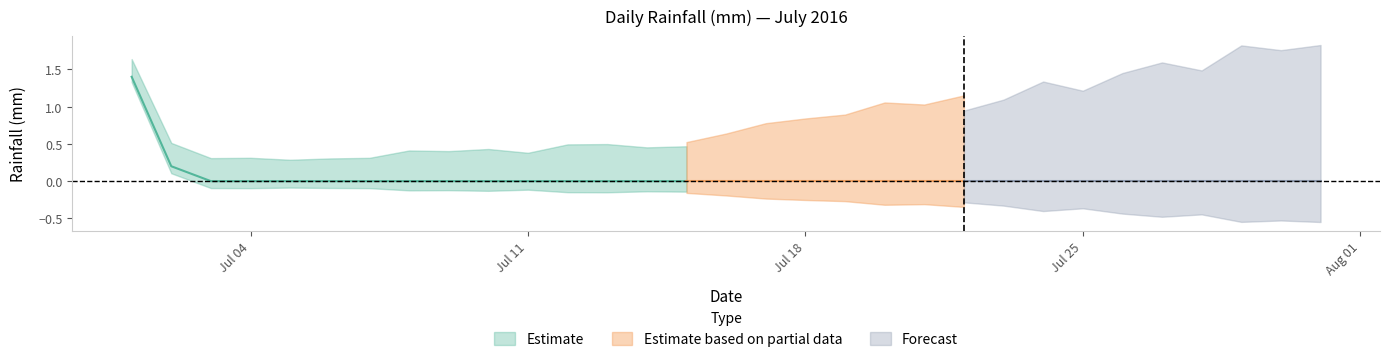

Rank the categories by rain_daily value from lowest to highest.

2, 3, 4, 5, 6, 7, 8, 9, 10, 11, 12, 13, 14, 15, 16, 17, 18, 19, 20, 21, 22, 23, 24, 25, 26, 27, 28, 29, 30, 1, 0